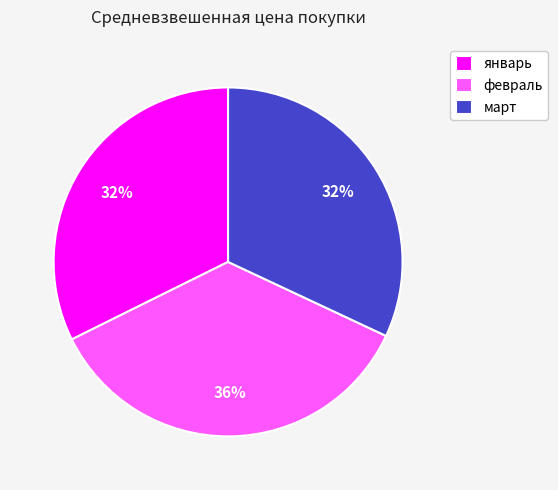

To the nearest percent, what portion does февраль represent?

36%